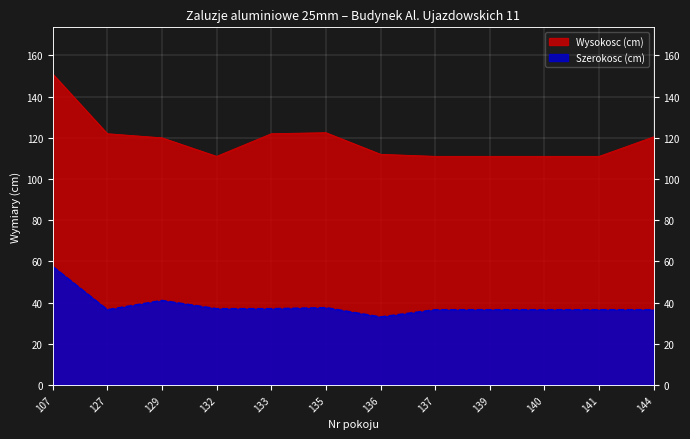

Reading right to left, what are all the values shown in this chart?

Wysokosc (cm): 144=120.5	141=111.0	140=111.0	139=111.0	137=111.0	136=112.0	135=122.5	133=122.0	132=111.0	129=120.0	127=122.0	107=151.0
Szerokosc (cm): 144=36.5	141=36.5	140=36.5	139=36.5	137=36.5	136=33.0	135=37.5	133=37.0	132=37.0	129=41.0	127=36.5	107=57.5